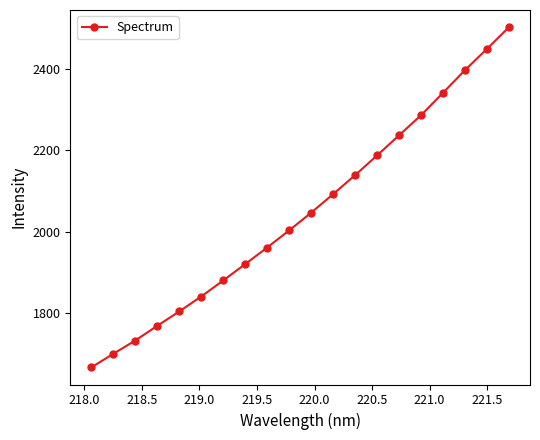

What is the value of the 9th point from the left?

1960.8